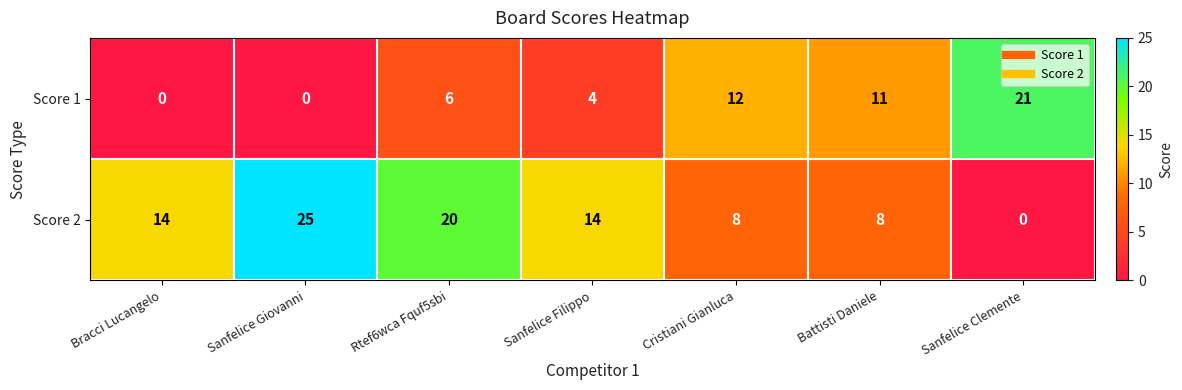

Reading left to right, what are all the values shown in this chart?

Score 1: Bracci Lucangelo=0	Sanfelice Giovanni=0	Rtef6wca Fquf5sbi=6	Sanfelice Filippo=4	Cristiani Gianluca=12	Battisti Daniele=11	Sanfelice Clemente=21
Score 2: Bracci Lucangelo=14	Sanfelice Giovanni=25	Rtef6wca Fquf5sbi=20	Sanfelice Filippo=14	Cristiani Gianluca=8	Battisti Daniele=8	Sanfelice Clemente=0